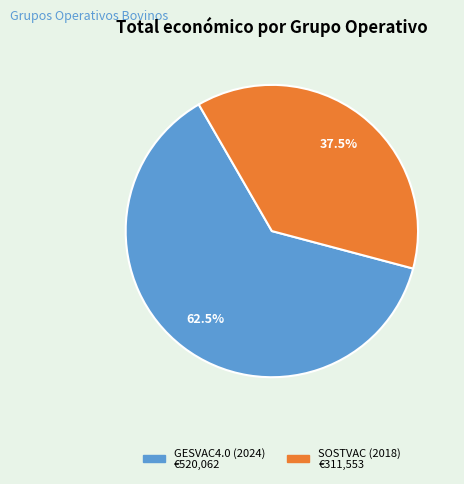

To the nearest percent, what is the difference between the largest and smallest slice percentages?

25%